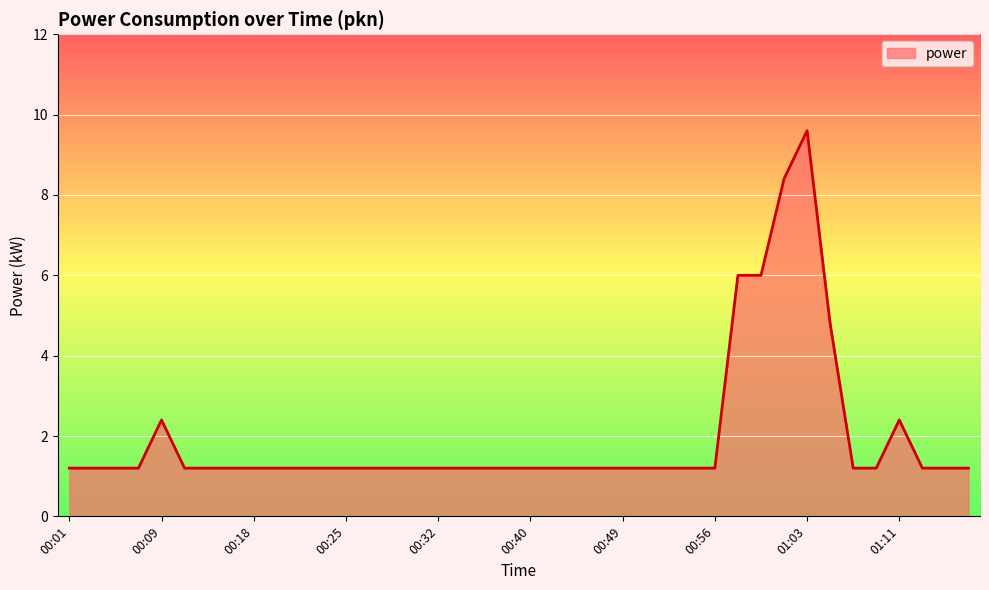

What is the difference between the maximum and minimum values?

8.4